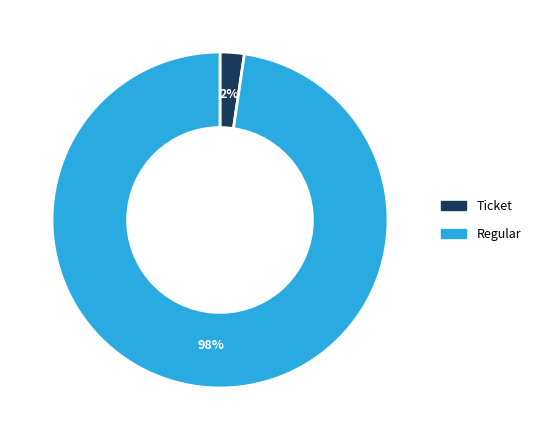

To the nearest percent, what is the average slice percentage?

50%